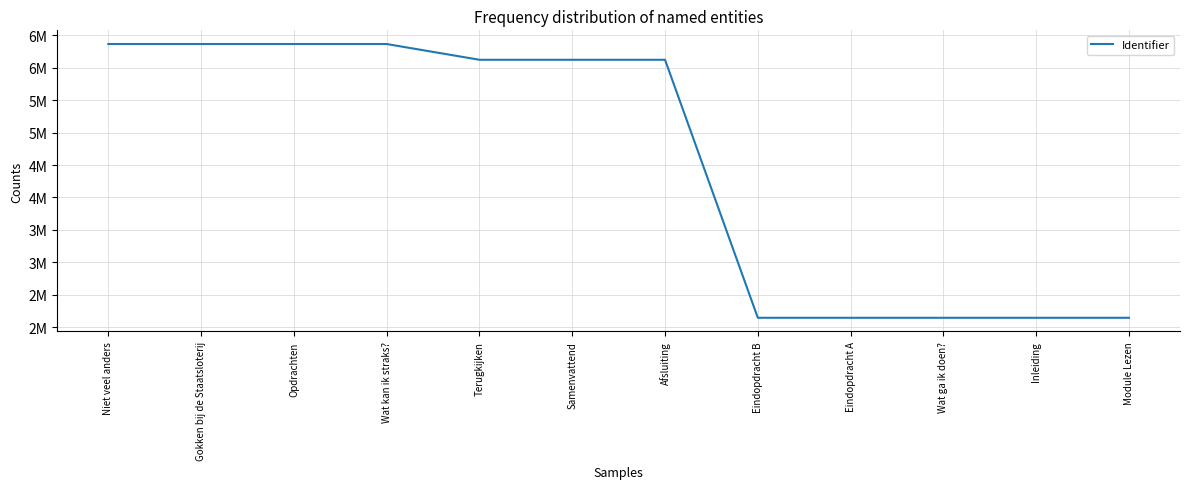

What value does the data have at Inleiding?

2142607